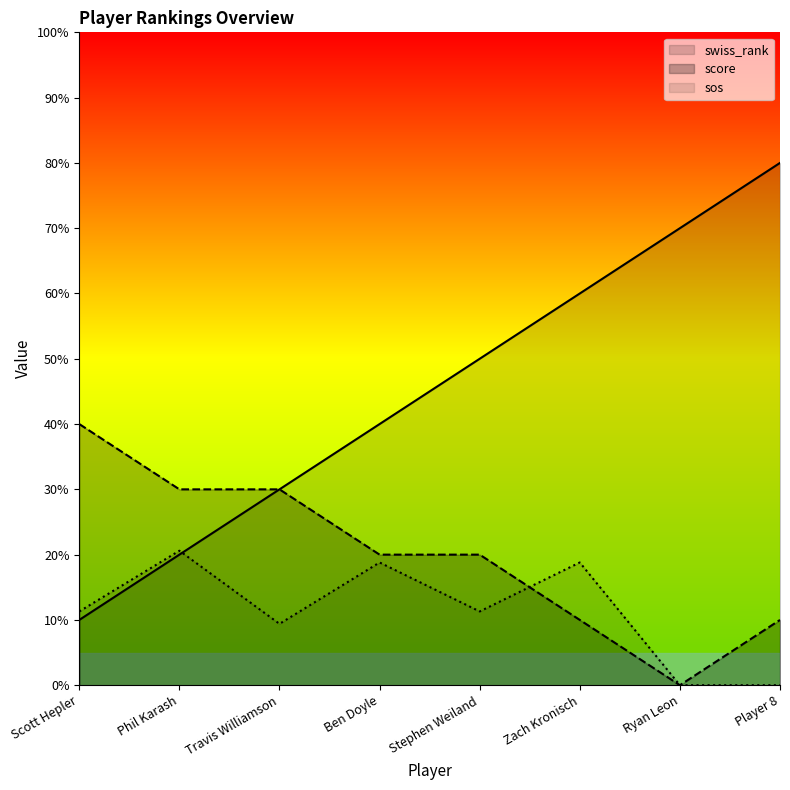

List the series in order of their overall mean, highest first.

swiss_rank, score, sos